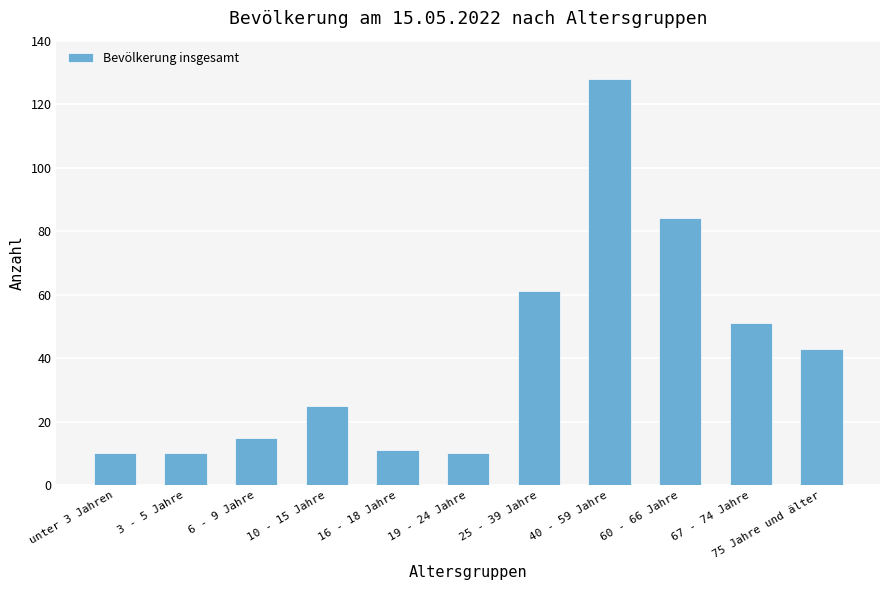

Where is the data nearest to the value 69?

25 - 39 Jahre